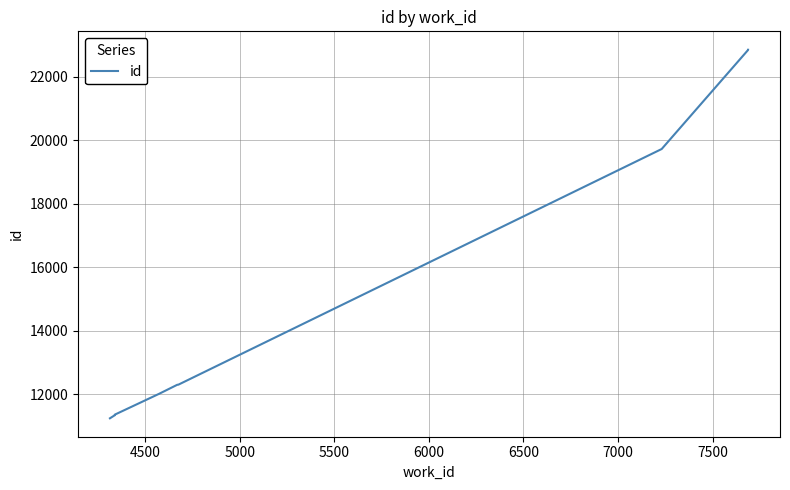

What is the sum of all values?

158859